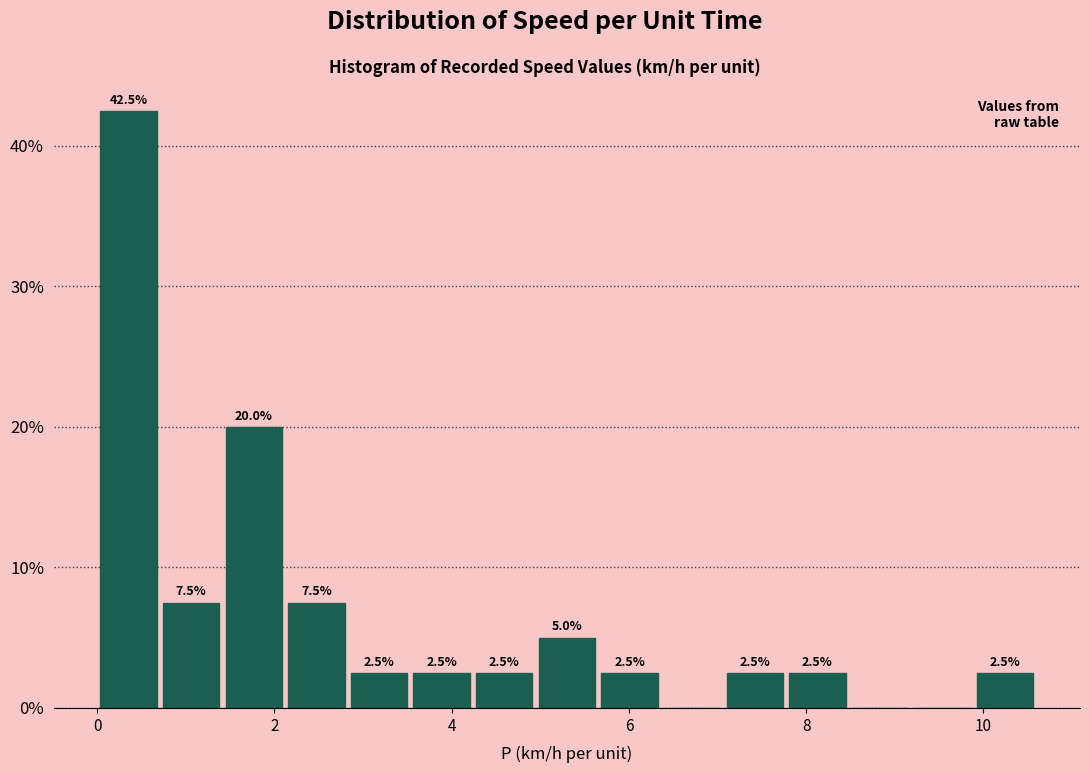

Read against the x-axis, roughly where is the centre of the tallest bar?

0.4